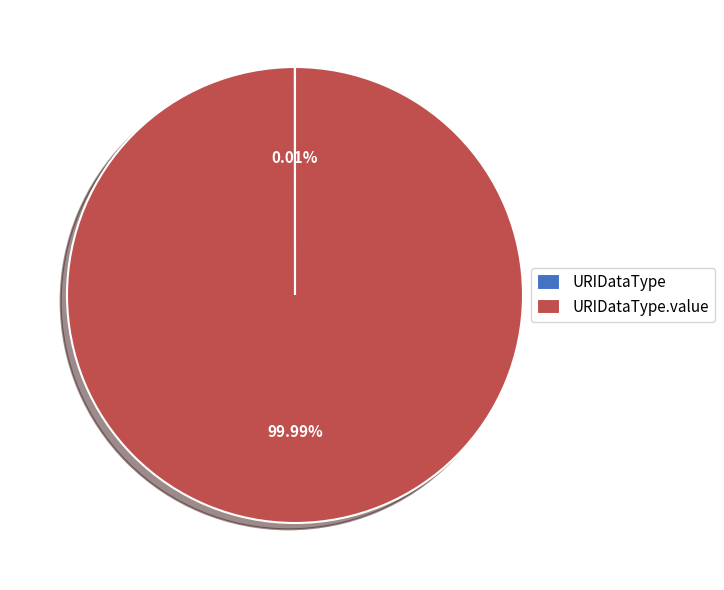

Is there a majority slice in this chart?

Yes